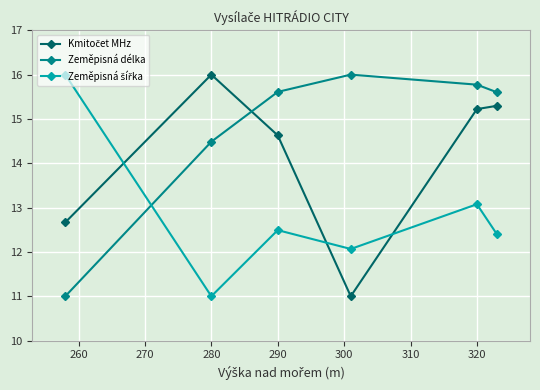

What is the difference between the second highest and minimum values in the Zeměpisná délka series?

4.8